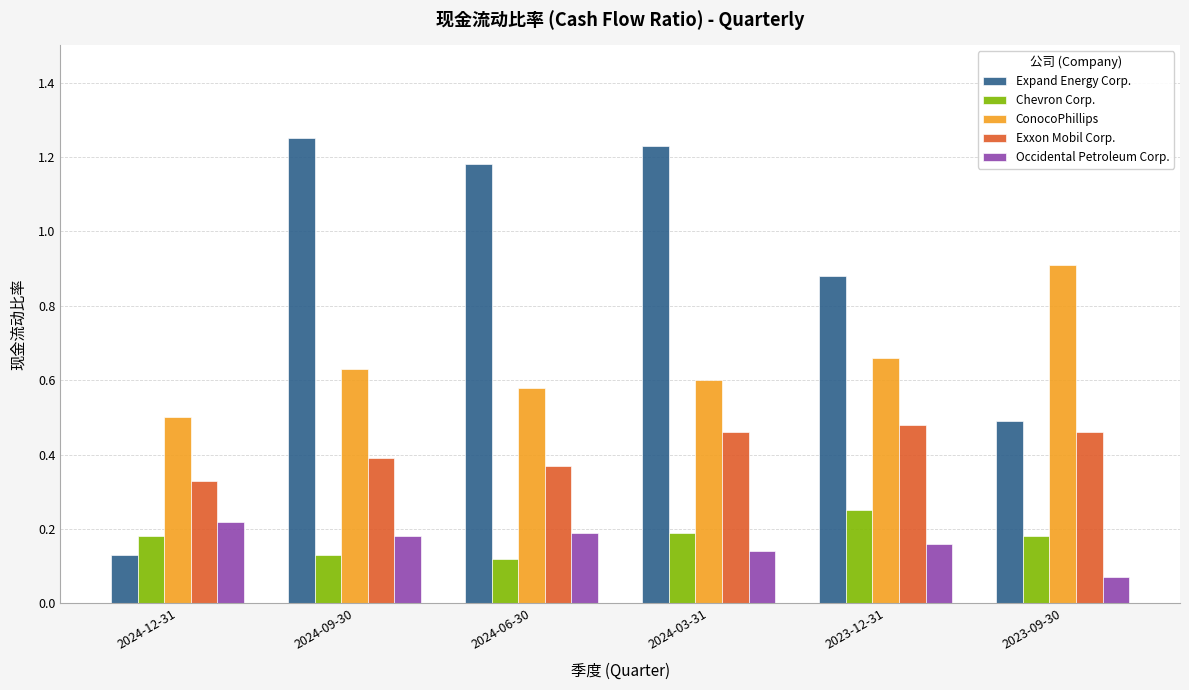

What are all the series names shown in the legend?

Expand Energy Corp., Chevron Corp., ConocoPhillips, Exxon Mobil Corp., Occidental Petroleum Corp.